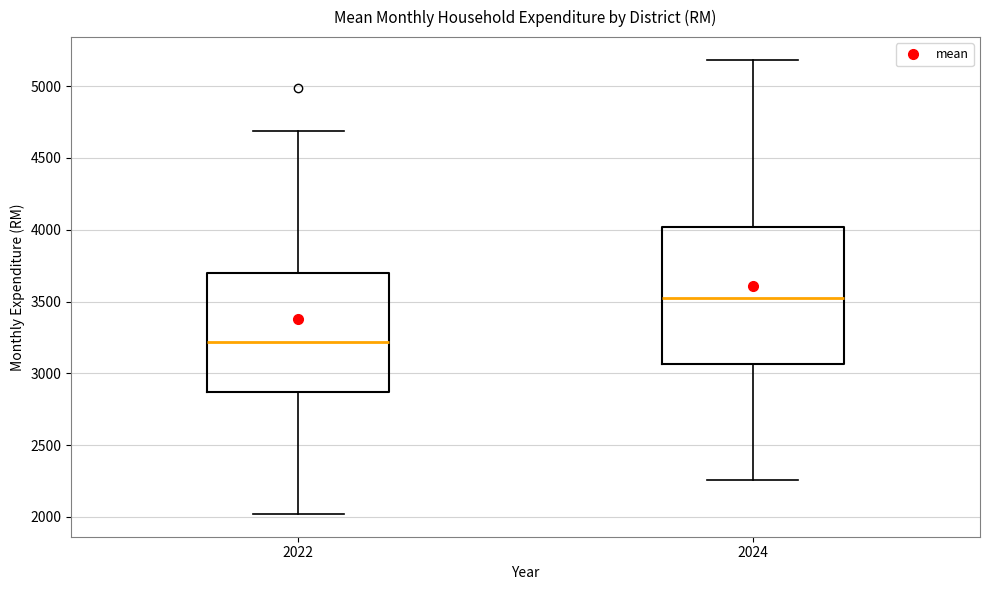

Reading left to right, transcribe this box plot: for each box, give where its median line is, the range the box spans, and where its two whiskers end, as read against the y-axis. The values are not printed on the chart, so give them approximately, as read against the axis.

2022: median 3200, box 2850 to 3700, whiskers 2000 to 4700
2024: median 3550, box 3050 to 4000, whiskers 2250 to 5200